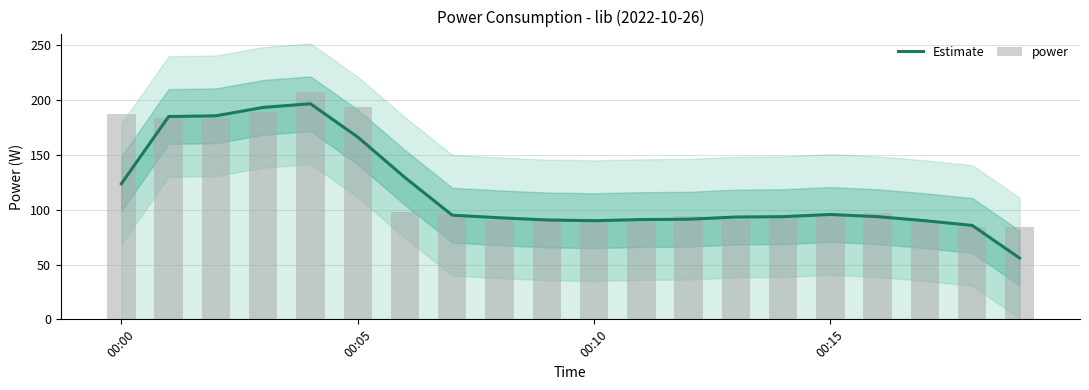

Rank the series by their maximum value, from highest to lowest.

power, Estimate